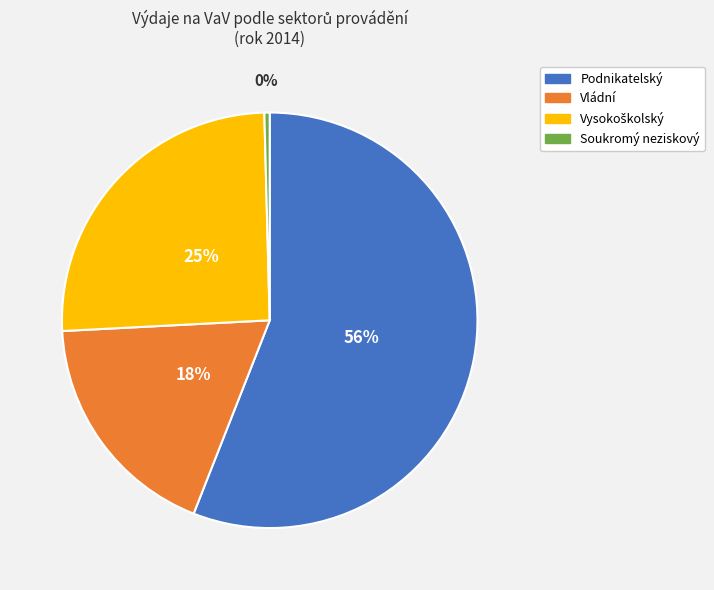

Between Vládní and Soukromý neziskový, which is larger?

Vládní